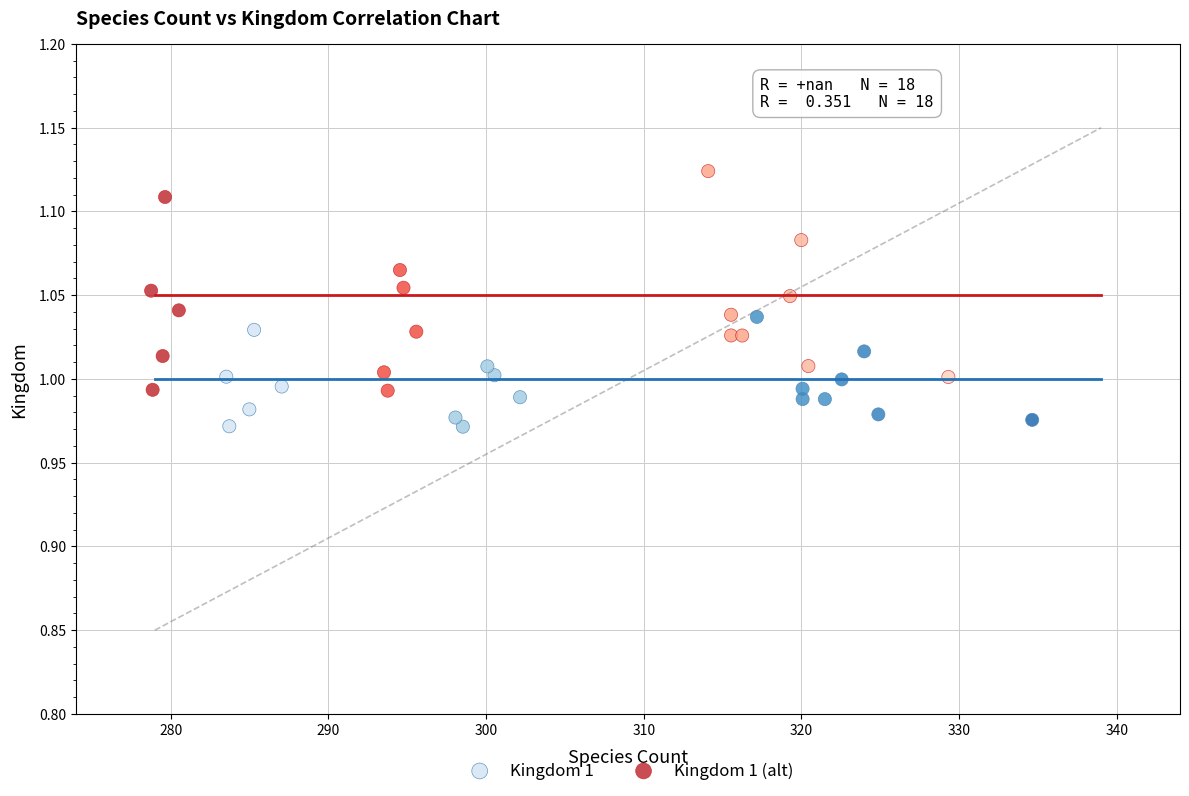

Which series contains the lowest Y value?

Kingdom 1